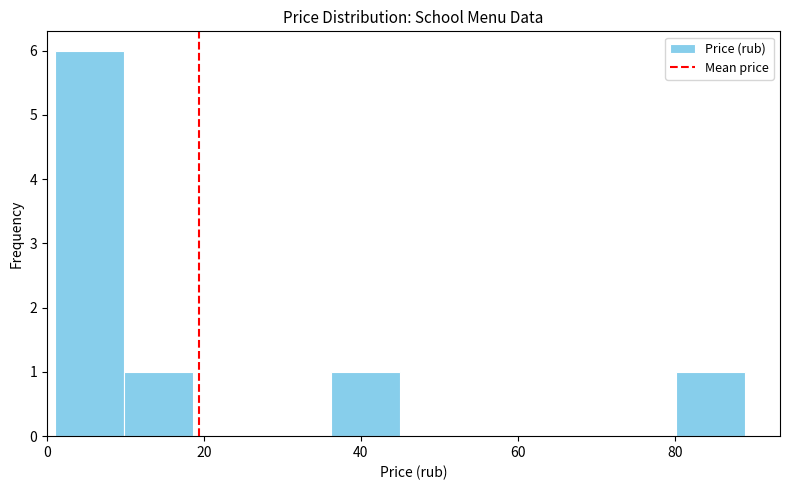

What is the height of the bar covering 80.2 to 89.0 on the x-axis? Neither the bar edges nor the heights are printed on the chart, so give them approximately, as read against the axes.

1